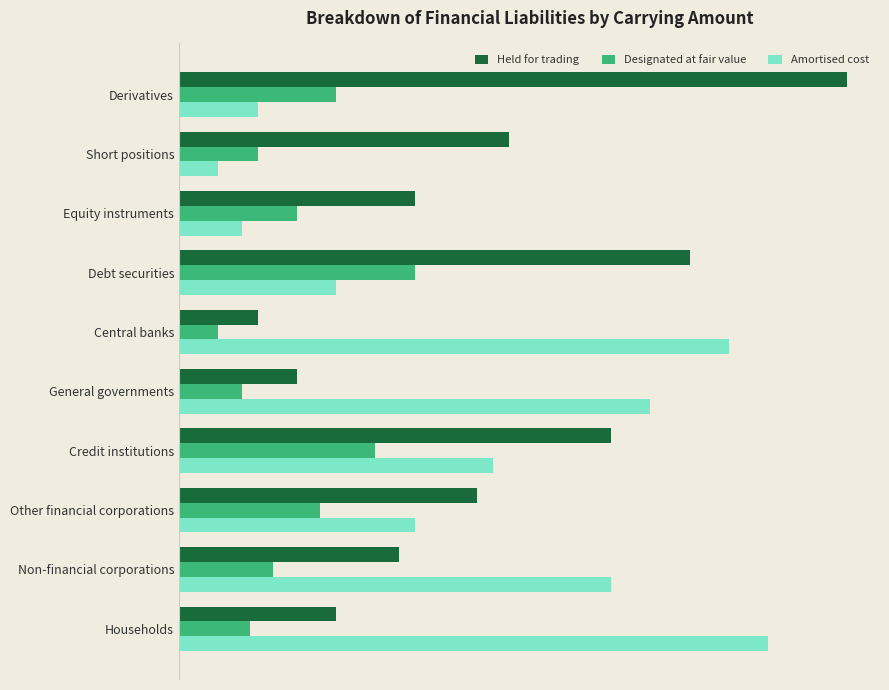

What are all the series names shown in the legend?

Held for trading, Designated at fair value, Amortised cost